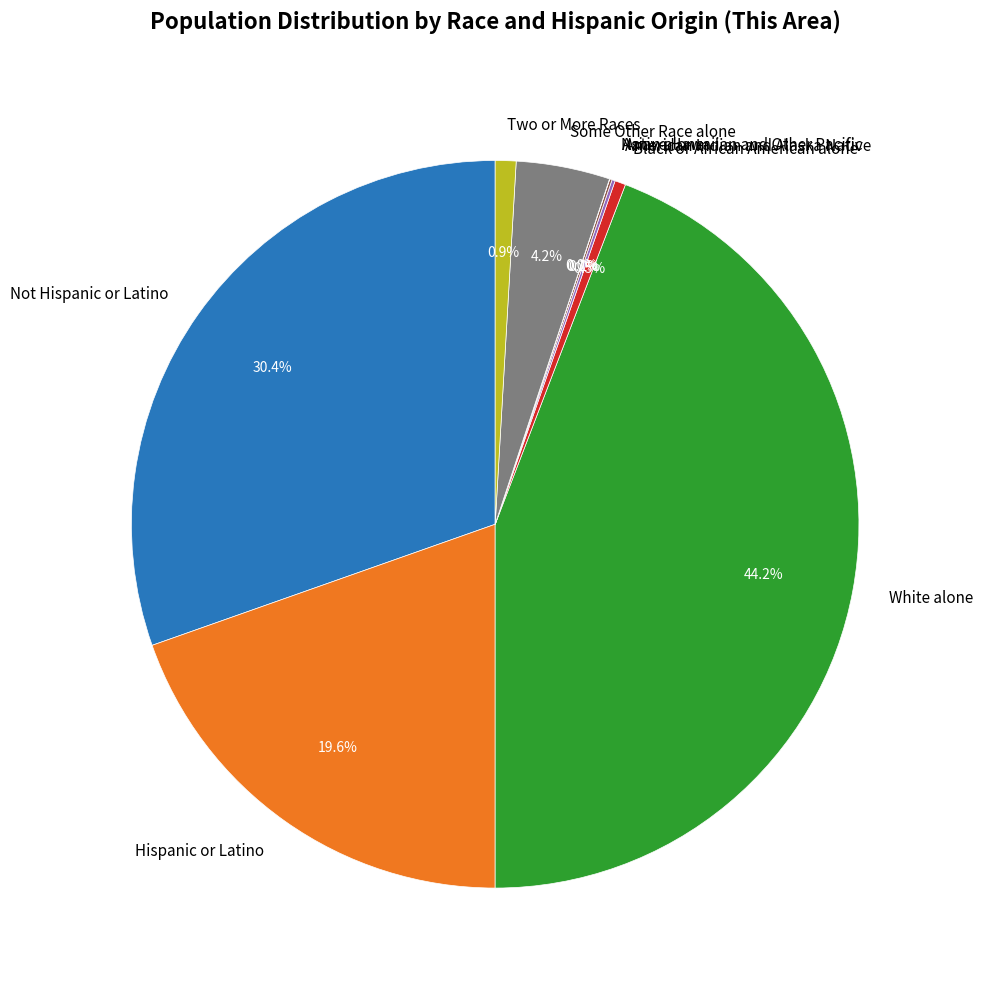

Which has a higher value, Two or More Races or Some Other Race alone?

Some Other Race alone